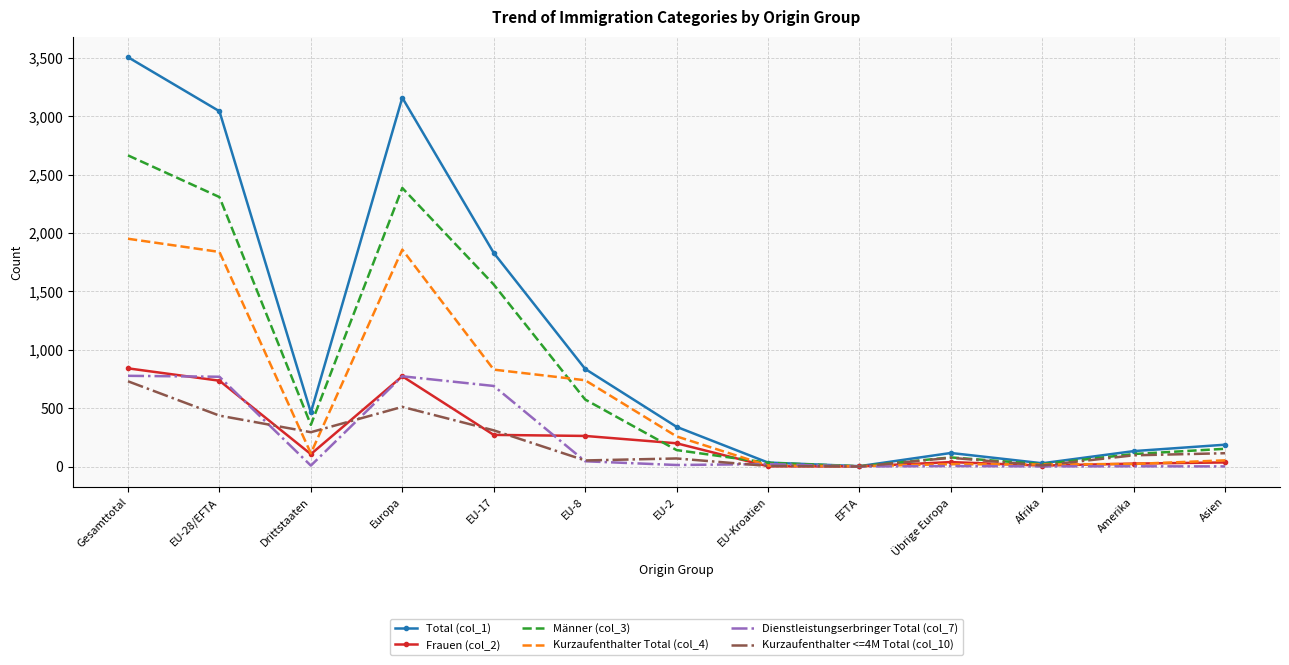

Which series has the largest range (max minus min)?

Total (col_1)